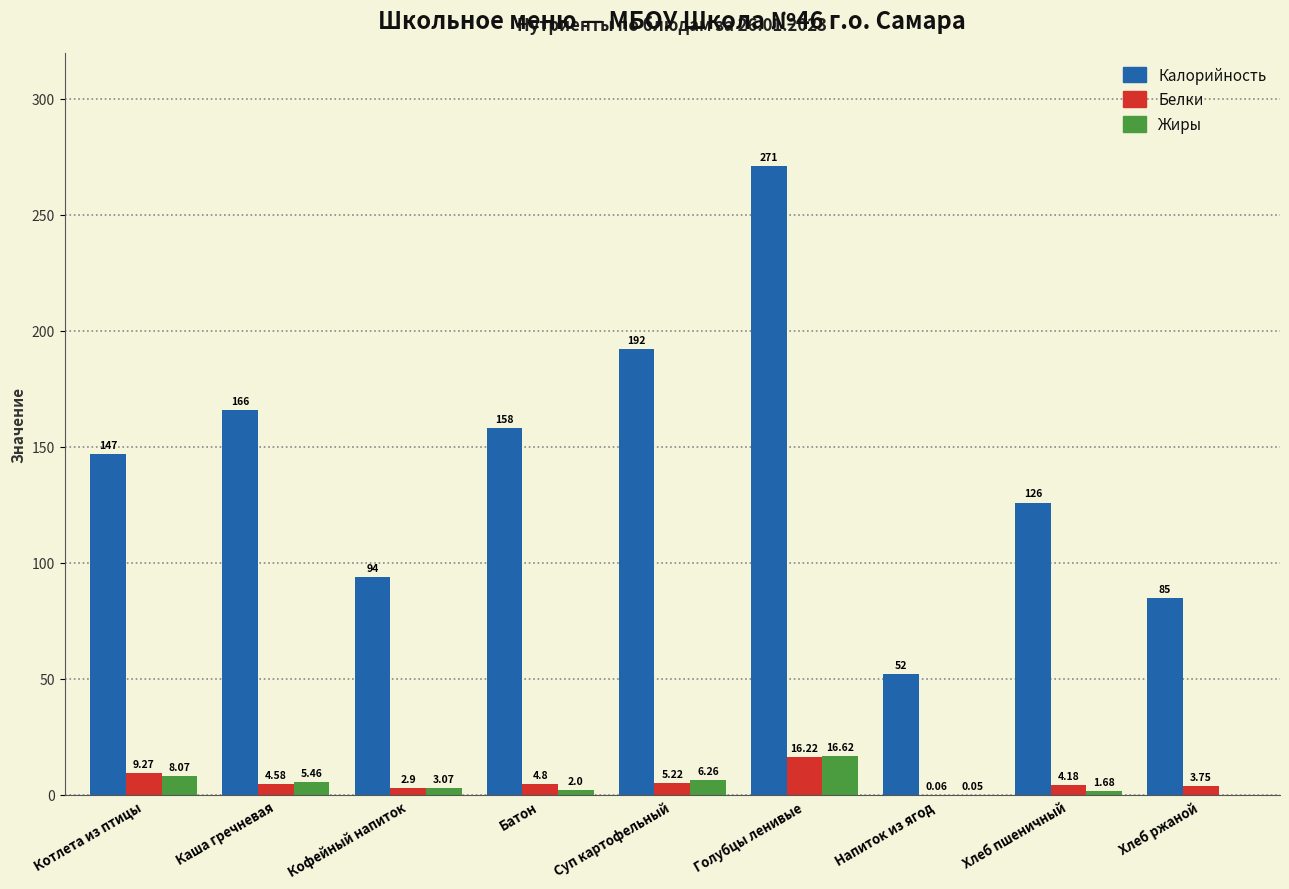

What is the sum of the Калорийность values at Котлета из птицы and Хлеб ржаной?

232.0